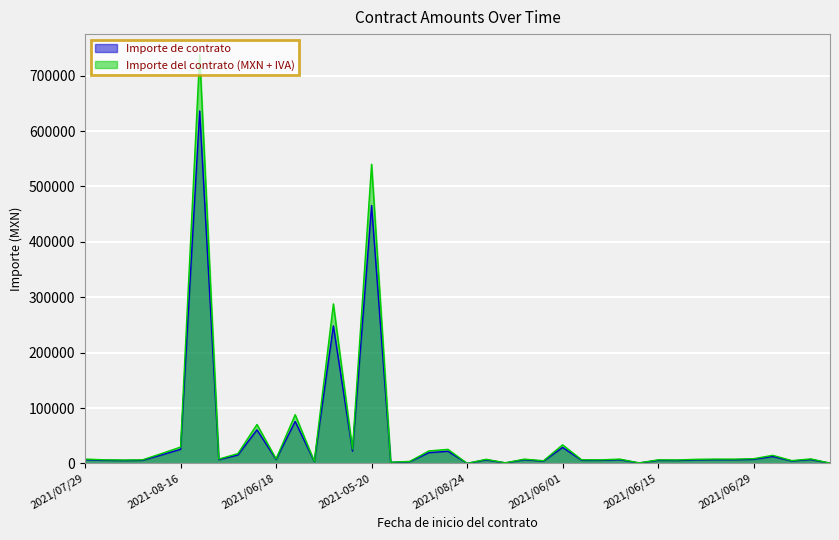

What are all the series names shown in the legend?

Importe de contrato, Importe del contrato (MXN + IVA)